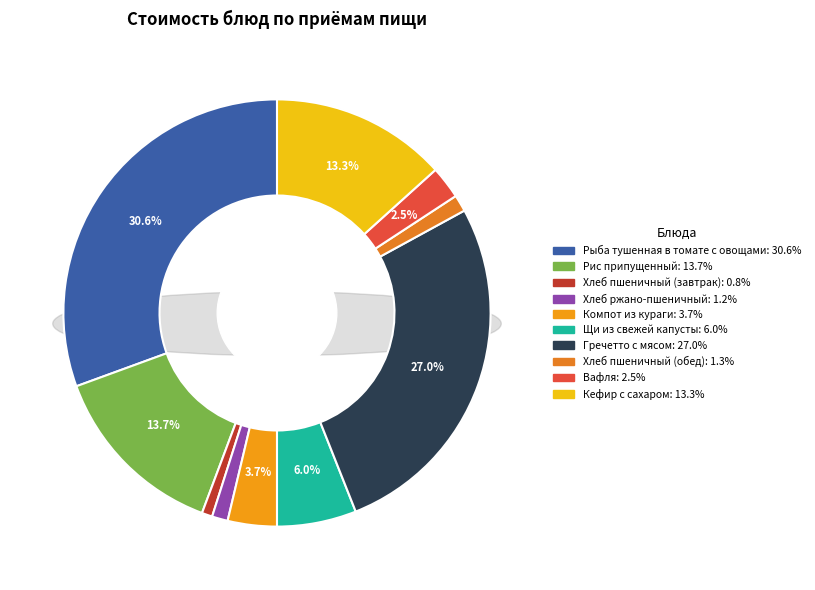

Is Вафля the majority of the pie?

No